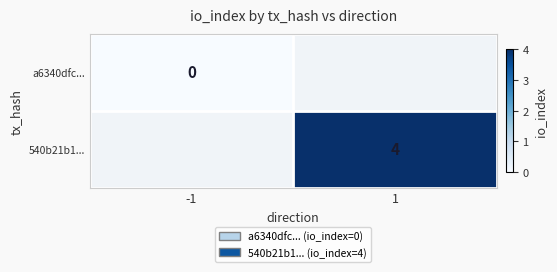

List the series in order of their overall mean, lowest first.

a6340dfc..., 540b21b1...